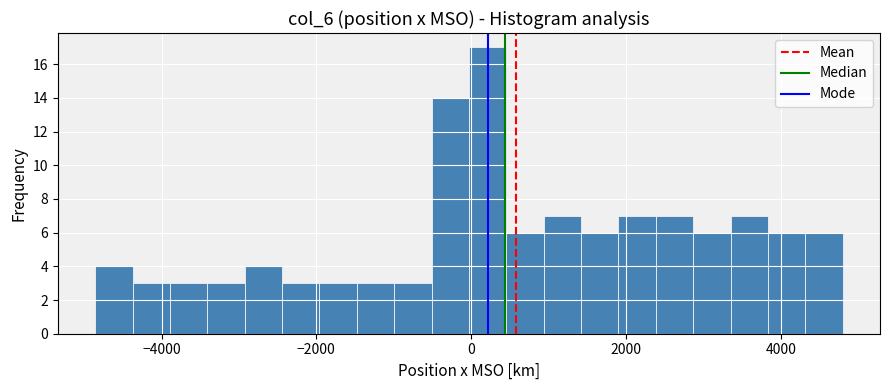

Around what value on the x-axis is the tallest bar? Give the approximate position of its centre, as read against the axis.

200